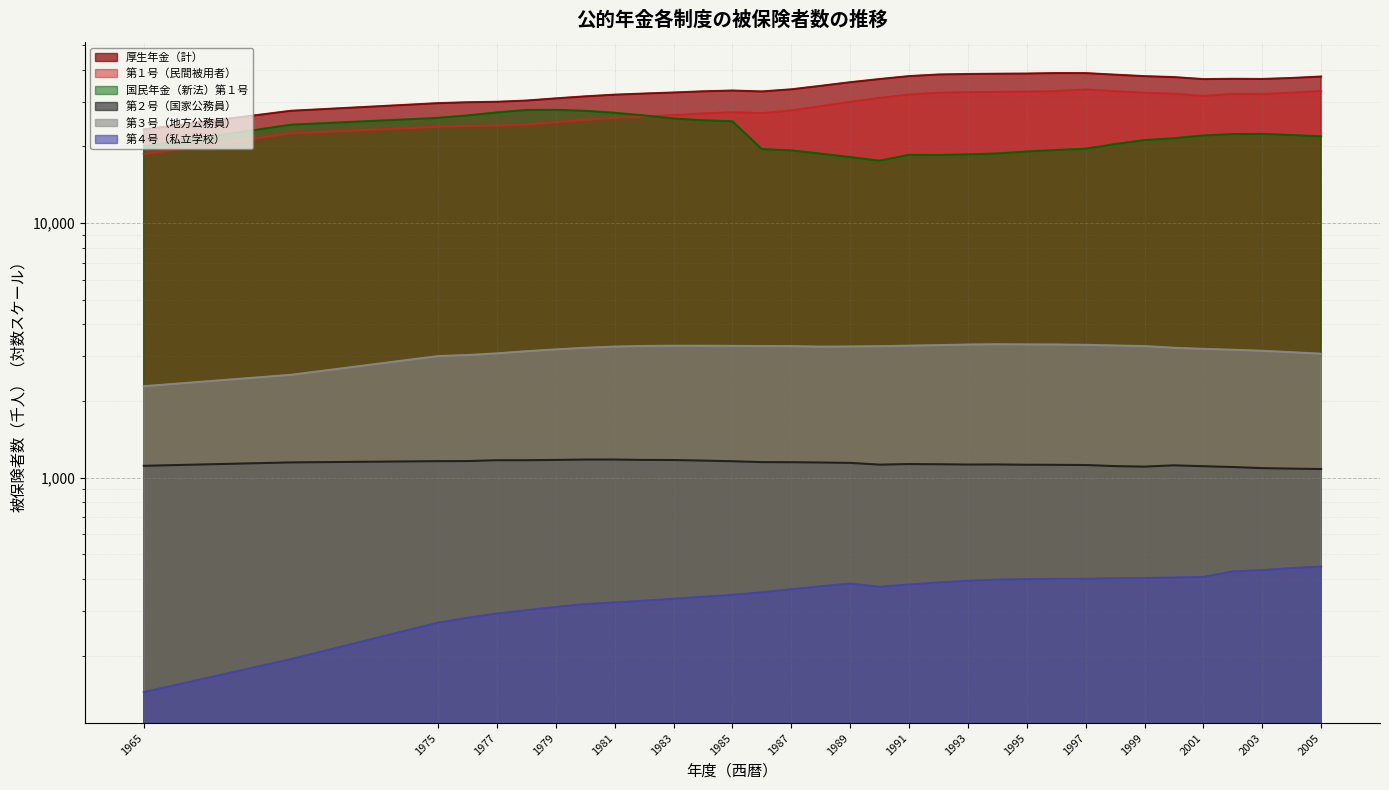

True or false: 第２号（国家公務員） and 国民年金（新法）第１号 cross at least once.

False